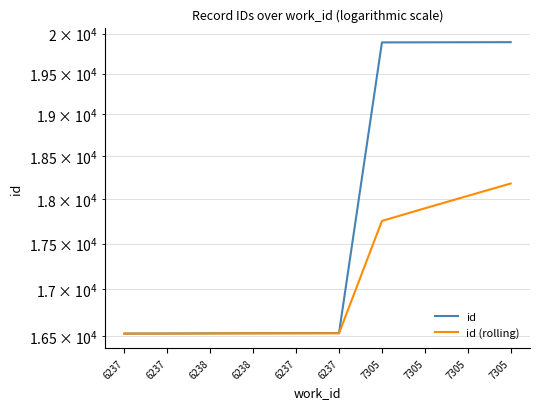

Is it true that id equals 6300.5 at 6237?

False